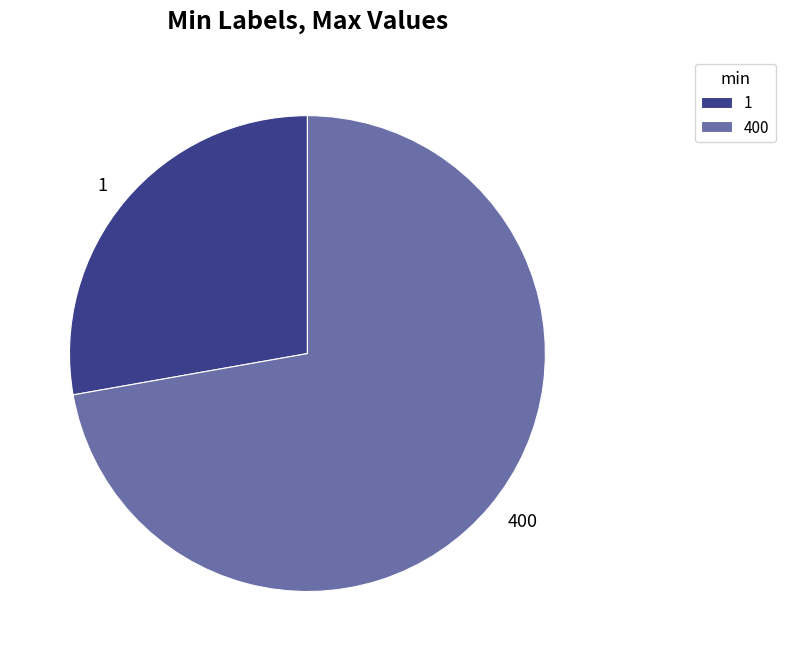

Is there a majority slice in this chart?

Yes